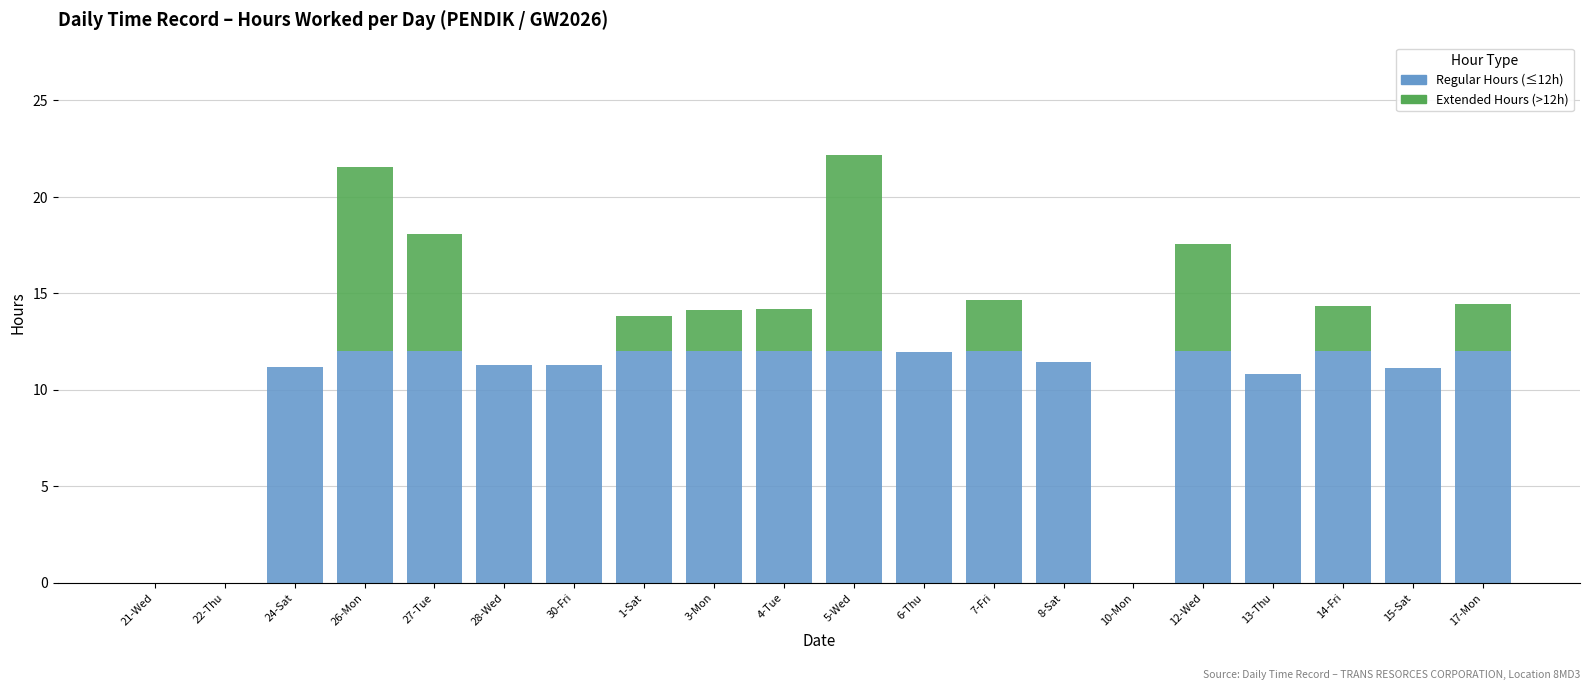

What is the total value across all series at 14-Fri?

14.3